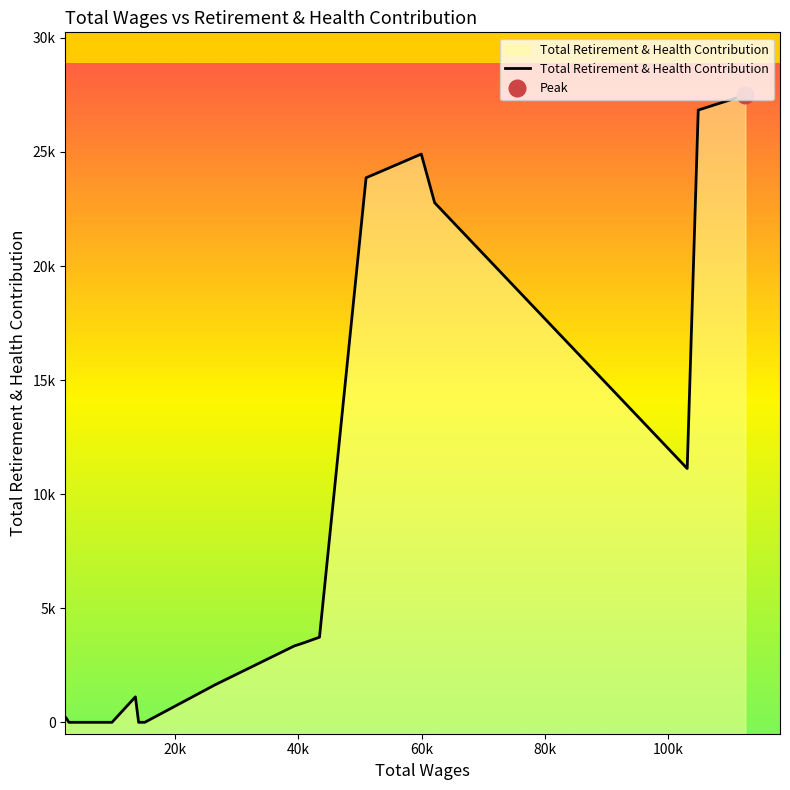

How many interior local valleys (lower than both neighbors) does the data have?

1